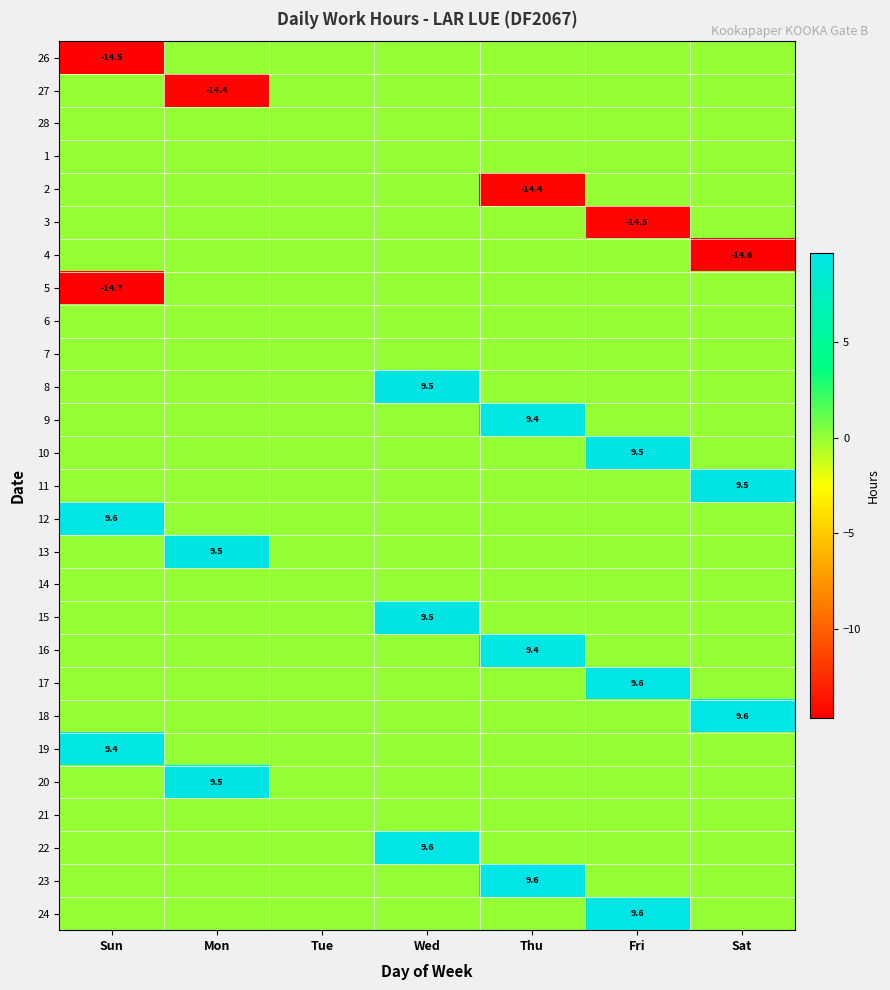

The value of 12 at Sun is 13.9. True or false?

False